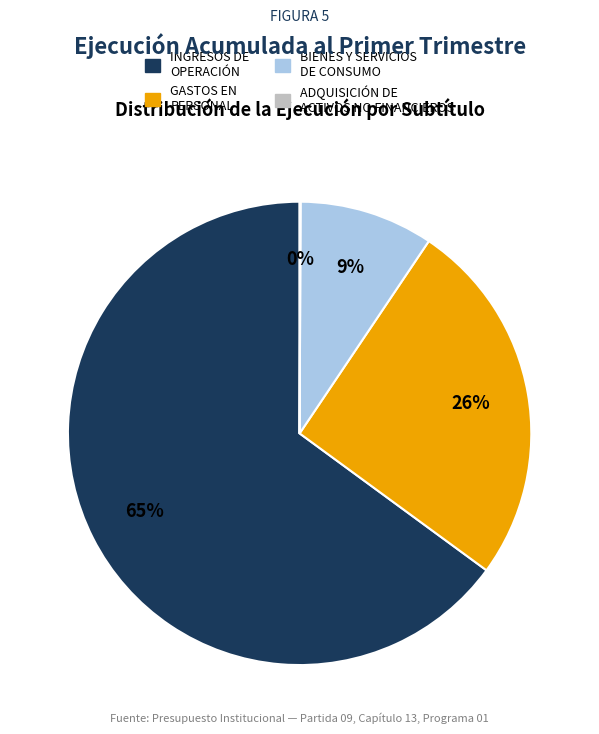

What is the ratio of the value at INGRESOS DE OPERACIÓN to the value at GASTOS EN PERSONAL?

2.5